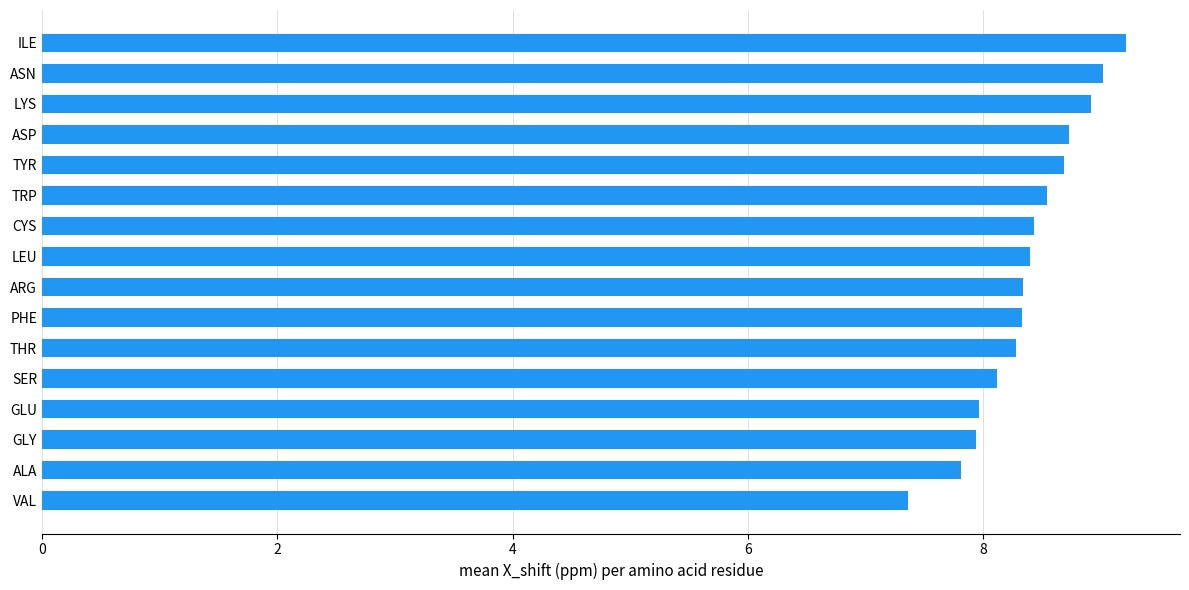

The value at ILE is 3.0. True or false?

False